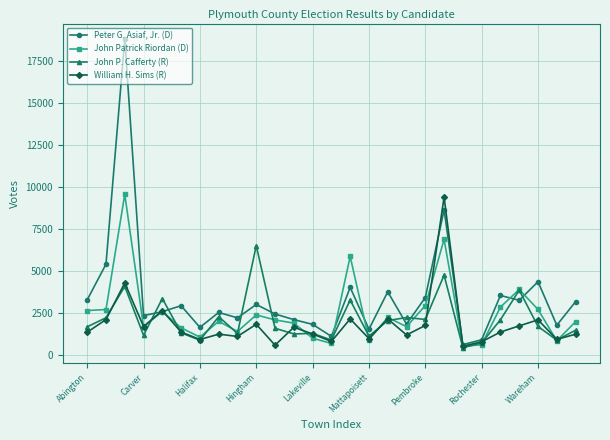

What is the maximum value shown in the chart?

18818